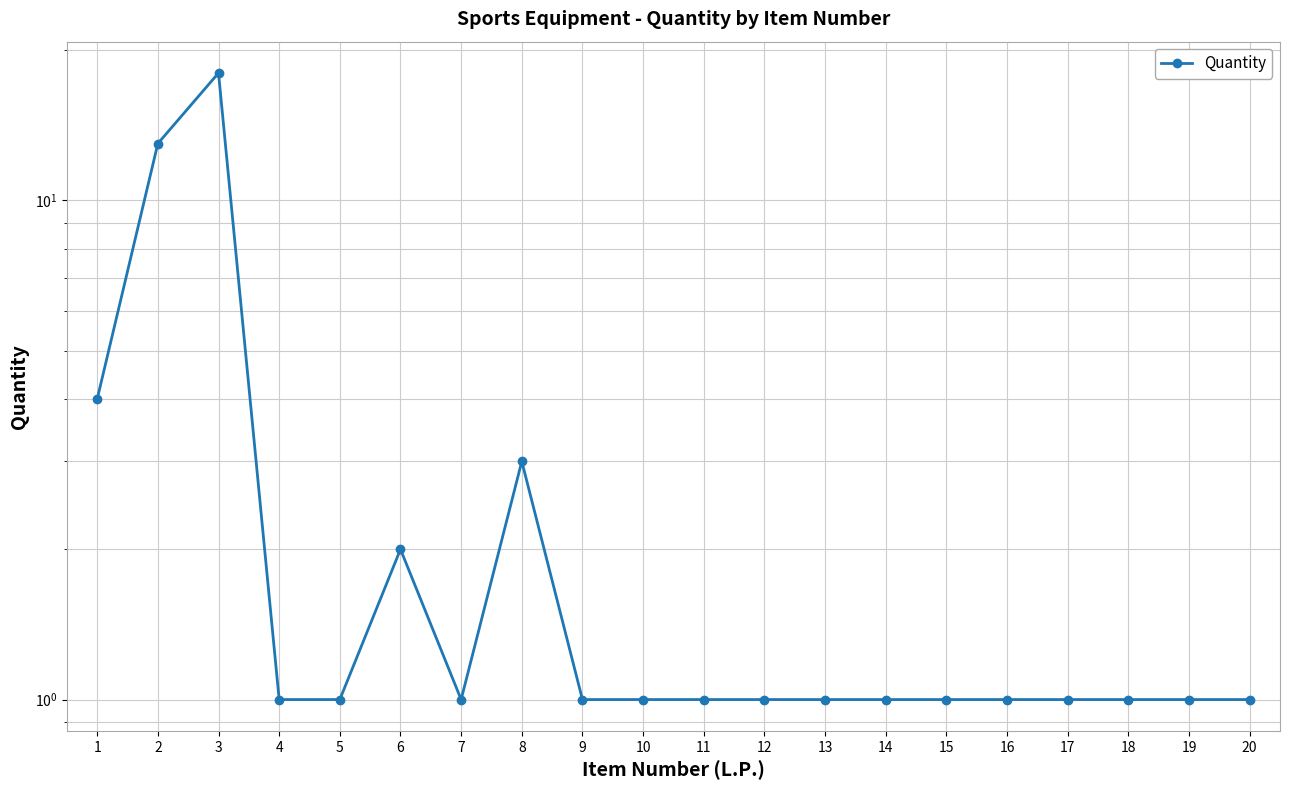

Which label corresponds to the largest value in the chart?

3